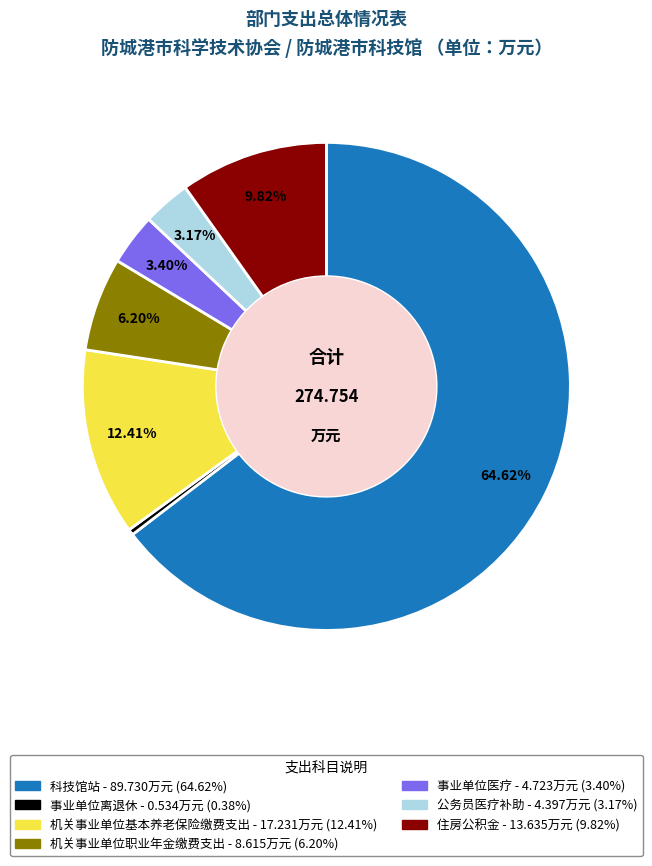

To the nearest percent, what is the difference between the 事业单位医疗 and 机关事业单位基本养老保险缴费支出 slice percentages?

9%